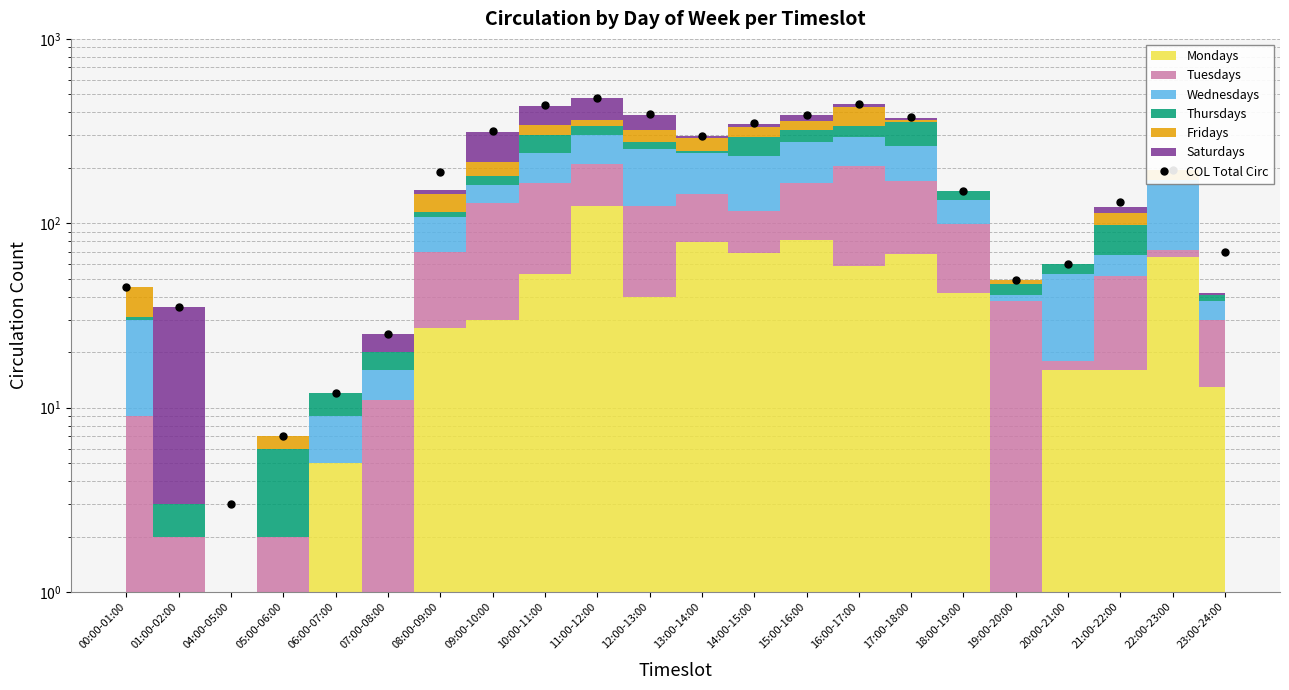

What is the change in value from 07:00-08:00 to 22:00-23:00?

+170